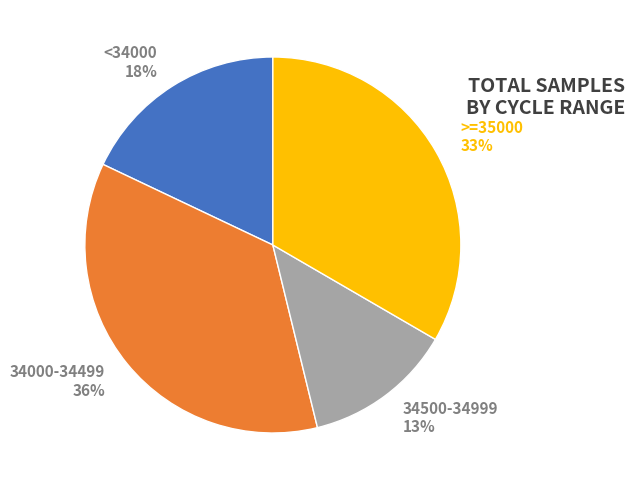

Does <34000 18% represent more than half of the total?

No